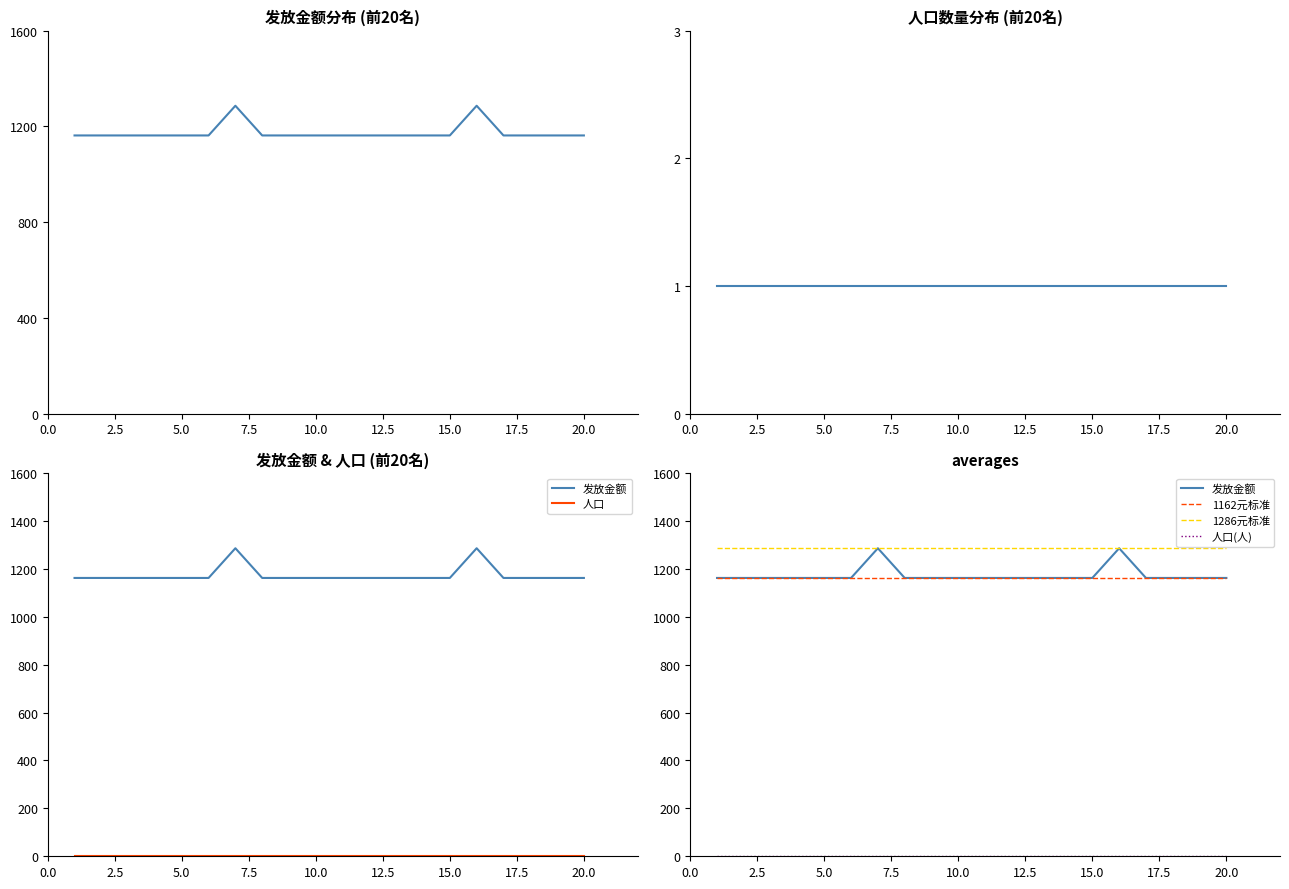

True or false: 人口(人) and 人口 intersect in this chart.

False